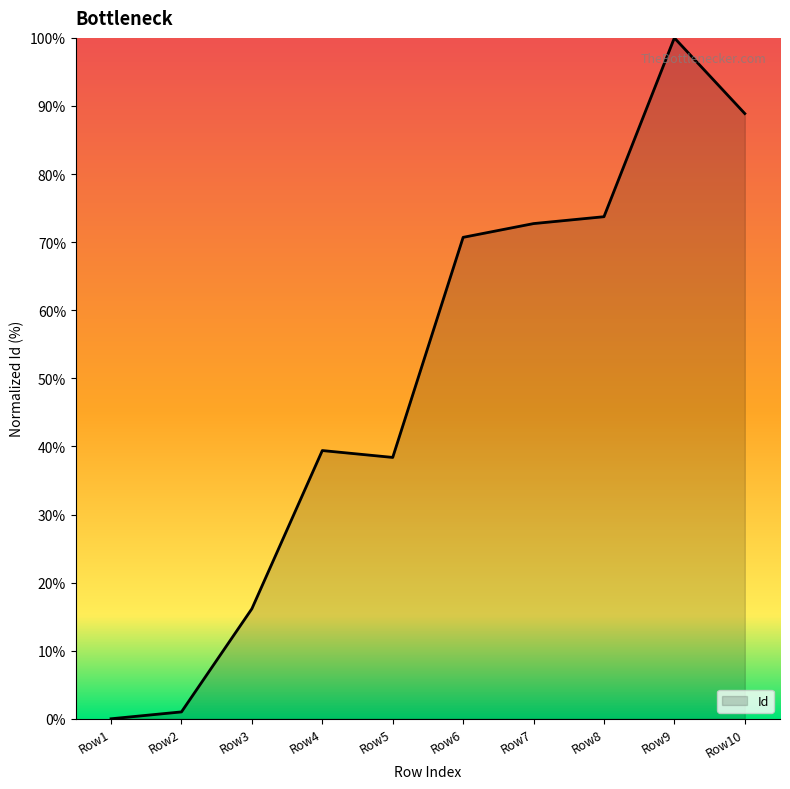

Between Row5 and Row9, which is larger?

Row9